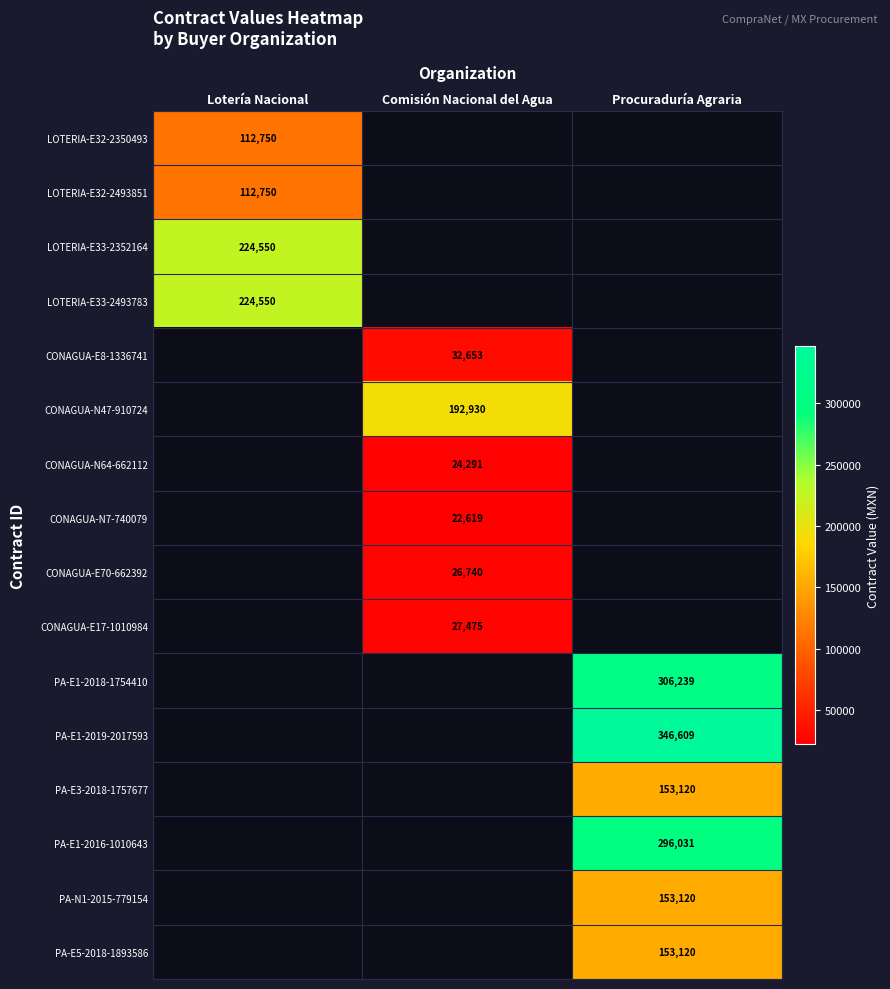

What is the greatest value displayed?

346609.0